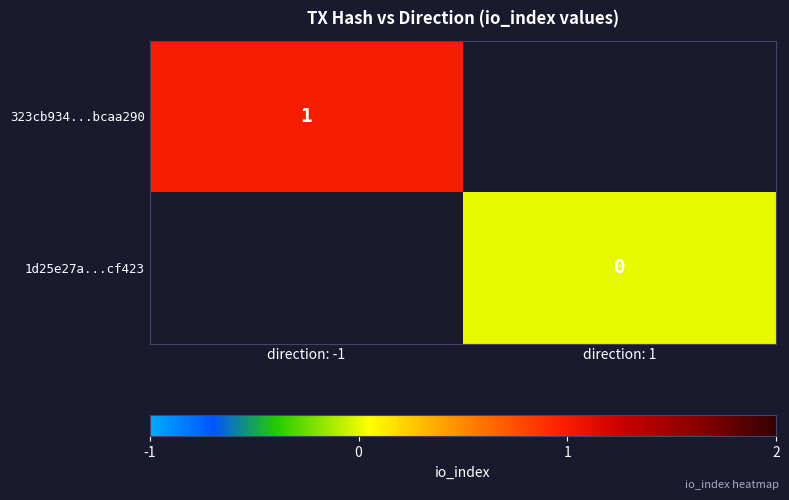

Is the value of 323cb934...bcaa290 at direction: -1 greater than the value of 1d25e27a...cf423 at direction: 1?

Yes